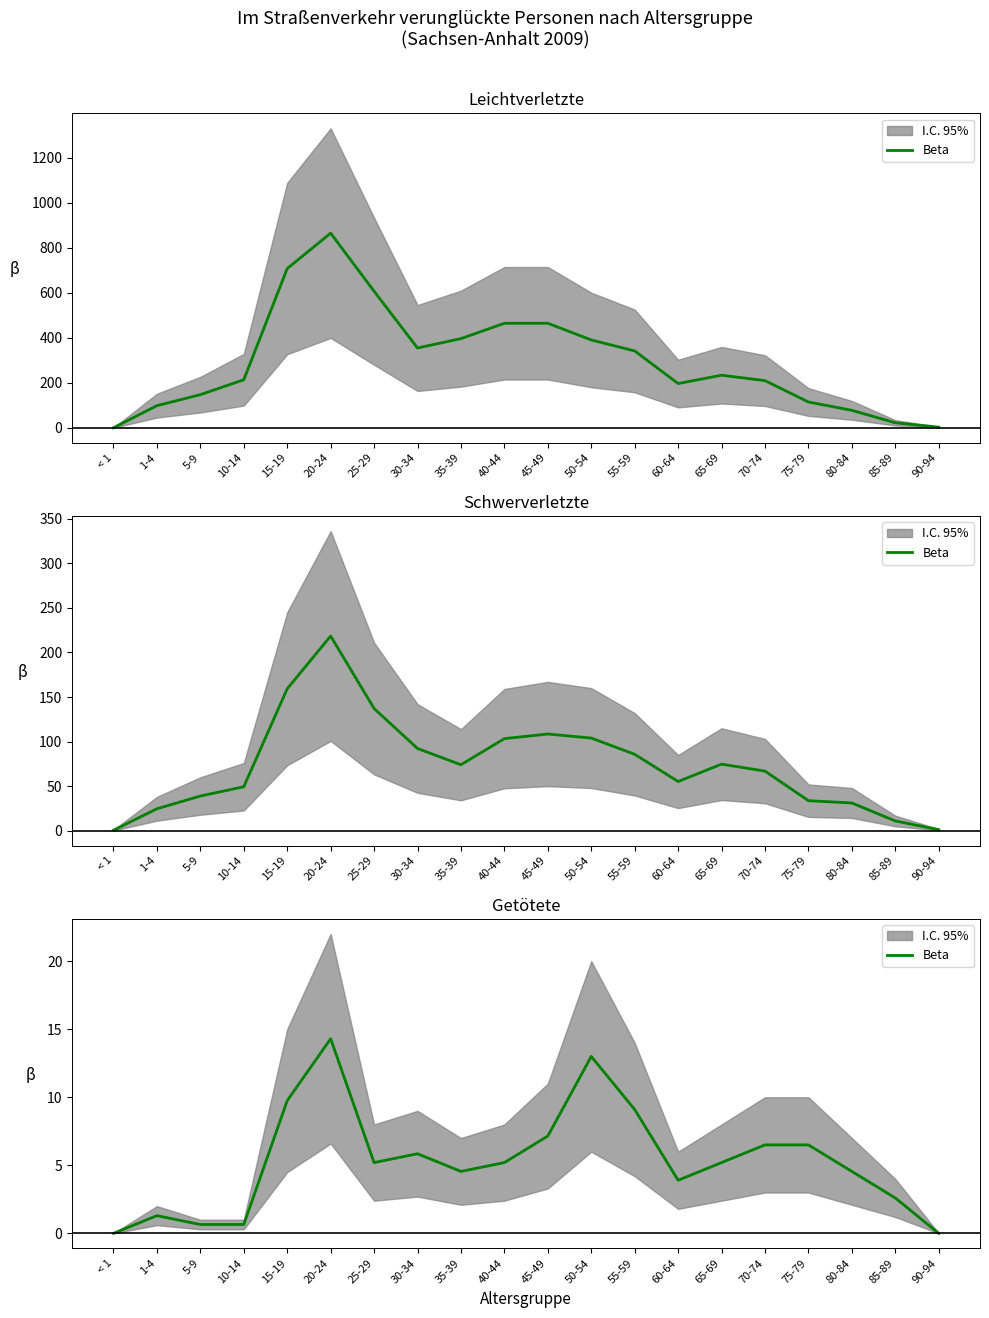

Is it true that the value at 45-49 is 3.9?

False